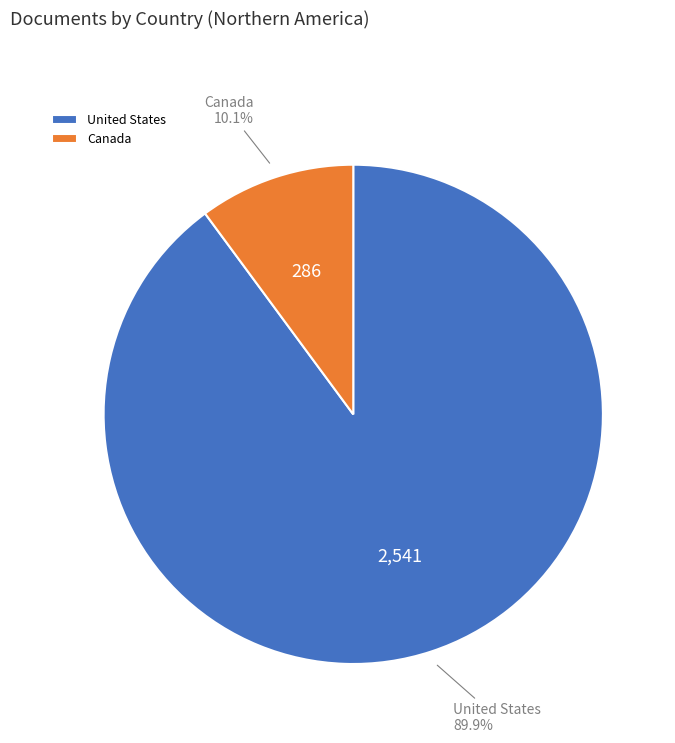

Count the number of slices in the pie.

2